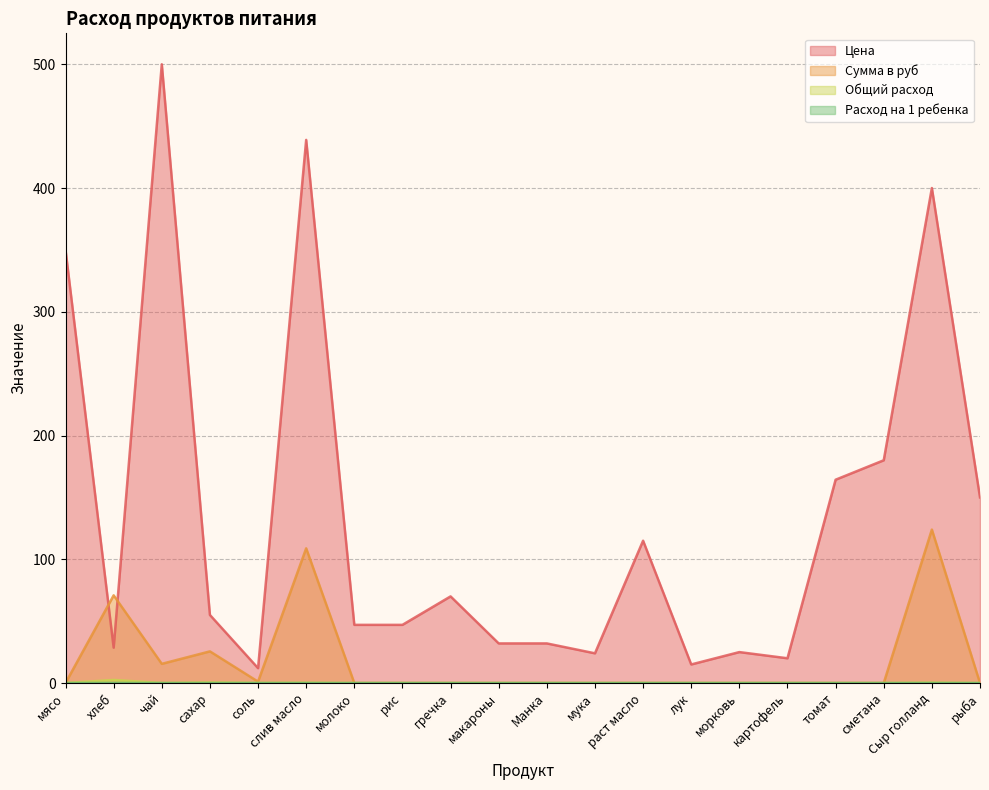

True or false: Общий расход and Сумма в руб cross at least once.

False